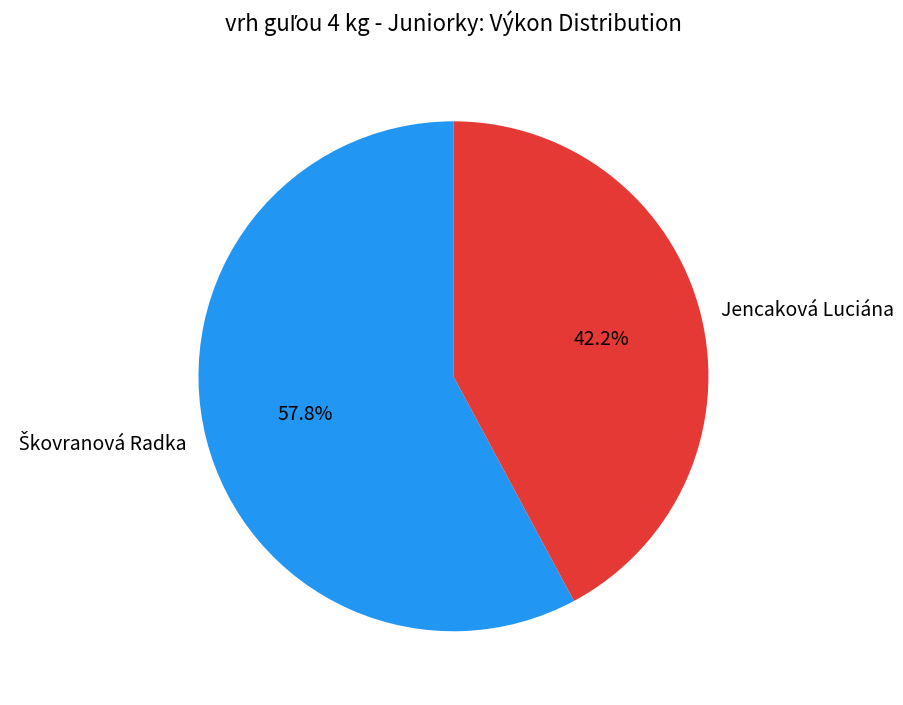

What portion of the pie excludes Jencaková Luciána?

57.8%